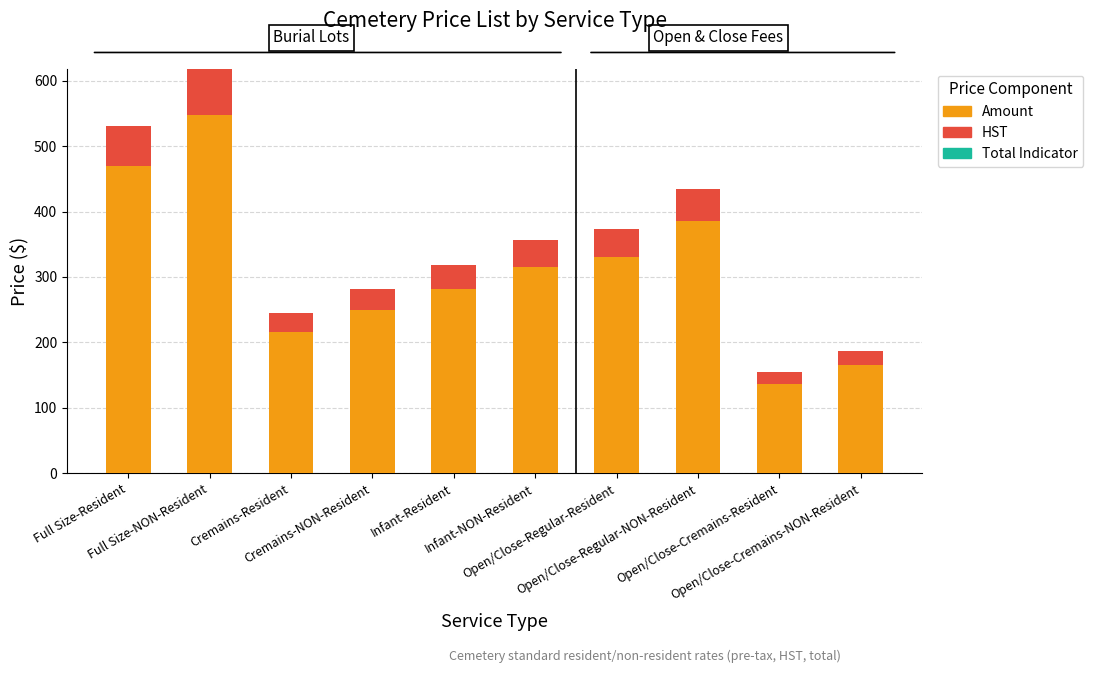

What is the lowest value of the Amount series?

137.0